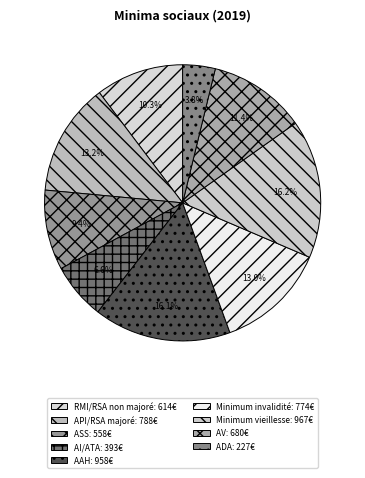

How many segments does this pie chart have?

9